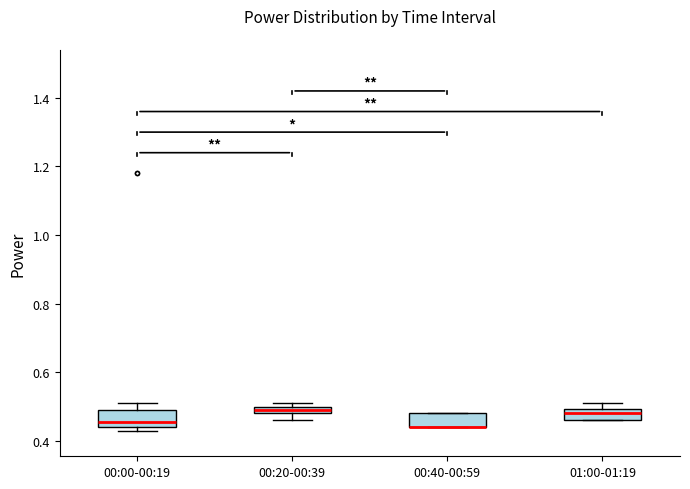

Where is the lower edge of the box for 00:40-00:59 on the y-axis? The values are not printed on the chart, so give them approximately, as read against the axis.

0.44